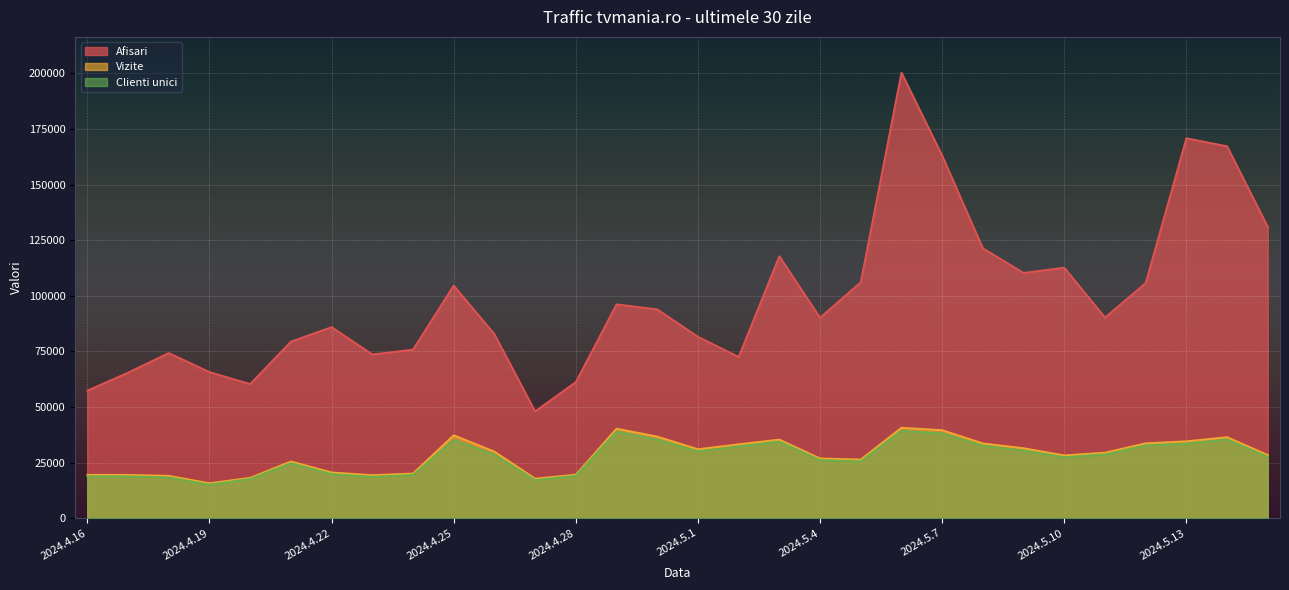

Reading left to right, extract all data points from this chart.

Afisari: 57345	65445	74256	65687	60311	79389	85895	73627	75775	104570	82747	48025	61190	96136	93875	81556	72499	117787	90122	106093	200369	163021	121344	110269	112653	90193	105714	170830	167218	130925
Vizite: 19473	19456	19037	15700	18161	25507	20565	19342	20078	37281	29923	17768	19580	40235	36683	30997	33221	35330	26867	26356	40646	39565	33612	31447	28236	29446	33651	34558	36426	28384
Clienti unici: 18810	18760	18292	15046	17611	24700	19795	18570	19382	35190	28567	17109	19010	38914	35356	30042	32248	34399	26099	25549	39268	38144	32554	30405	27371	28630	32698	33502	35389	27485